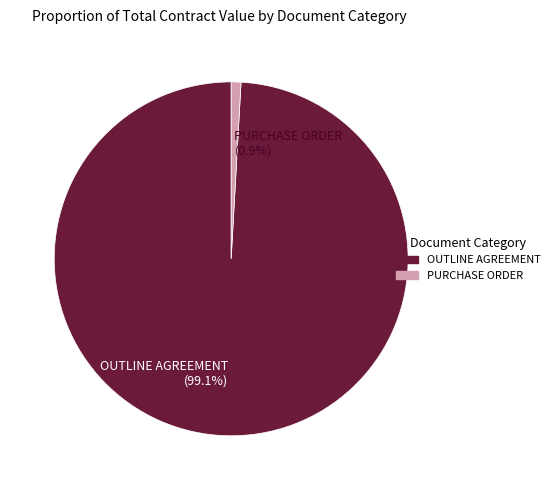

Is it true that OUTLINE AGREEMENT is 99% of the pie?

True